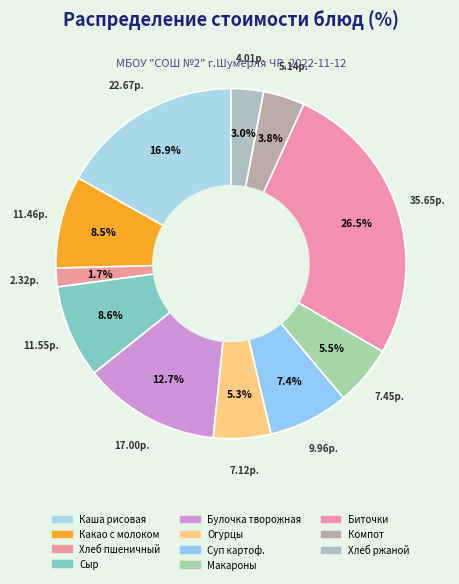

Count the number of slices in the pie.

11